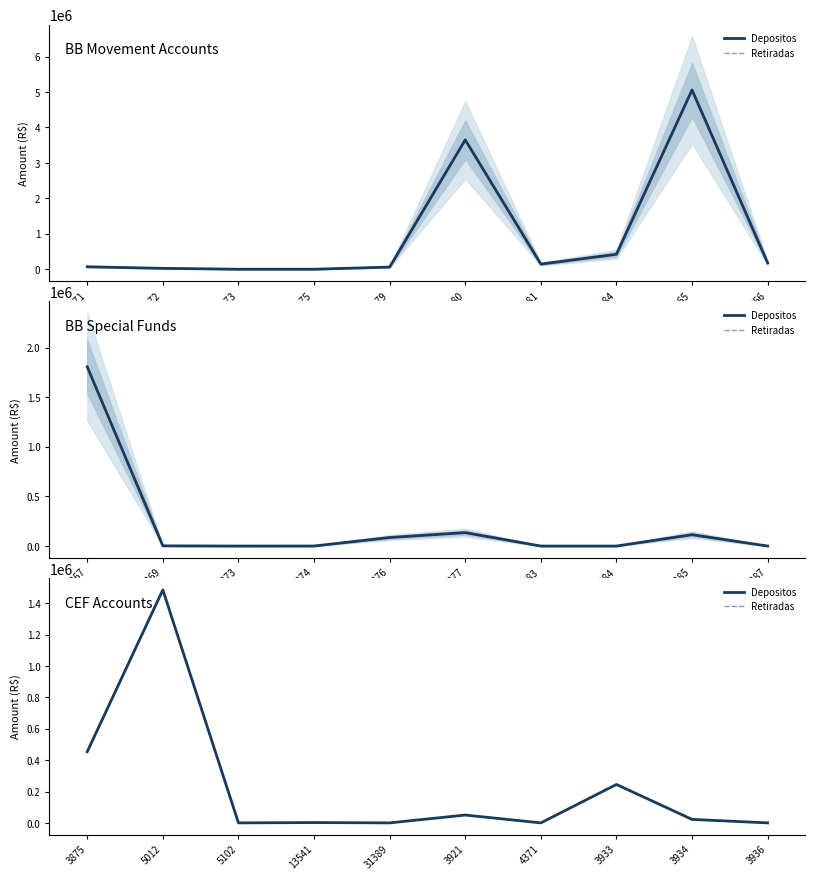

True or false: Depositos and Retiradas intersect in this chart.

False